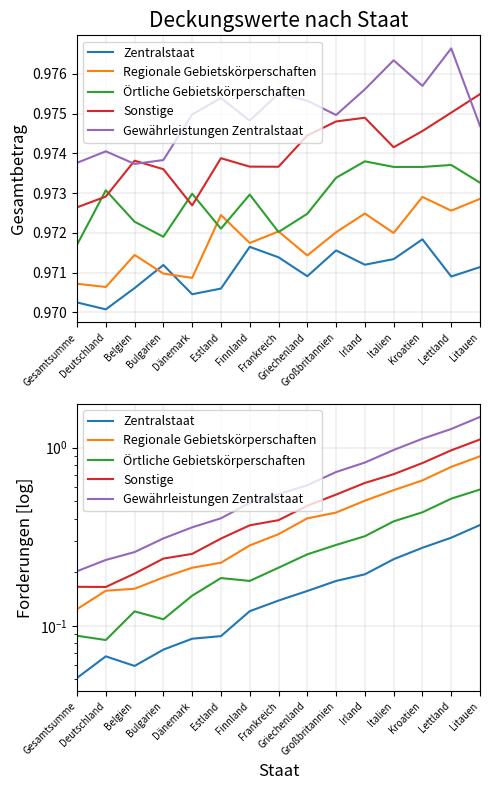

What are all the series names shown in the legend?

Zentralstaat, Regionale Gebietskörperschaften, Örtliche Gebietskörperschaften, Sonstige, Gewährleistungen Zentralstaat